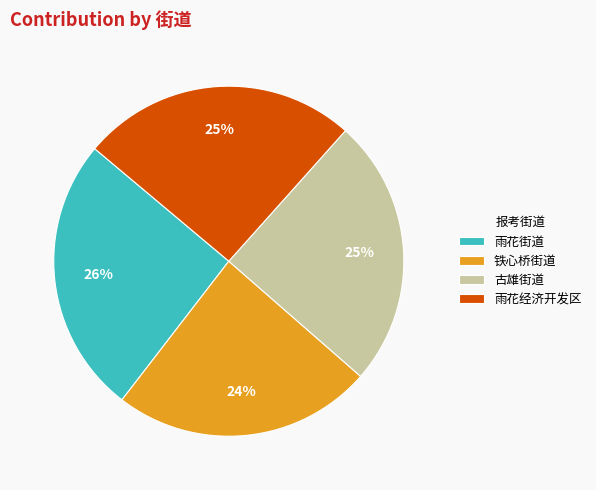

To the nearest percent, what portion does 铁心桥街道 represent?

24%